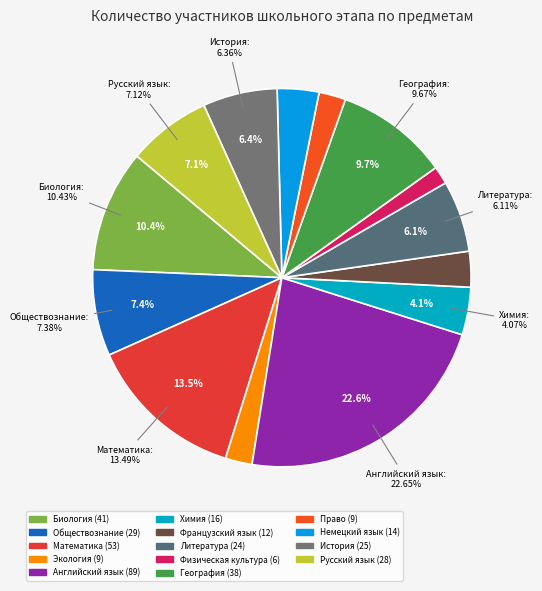

What is the total percentage of Физическая культура and Математика?

15.0%